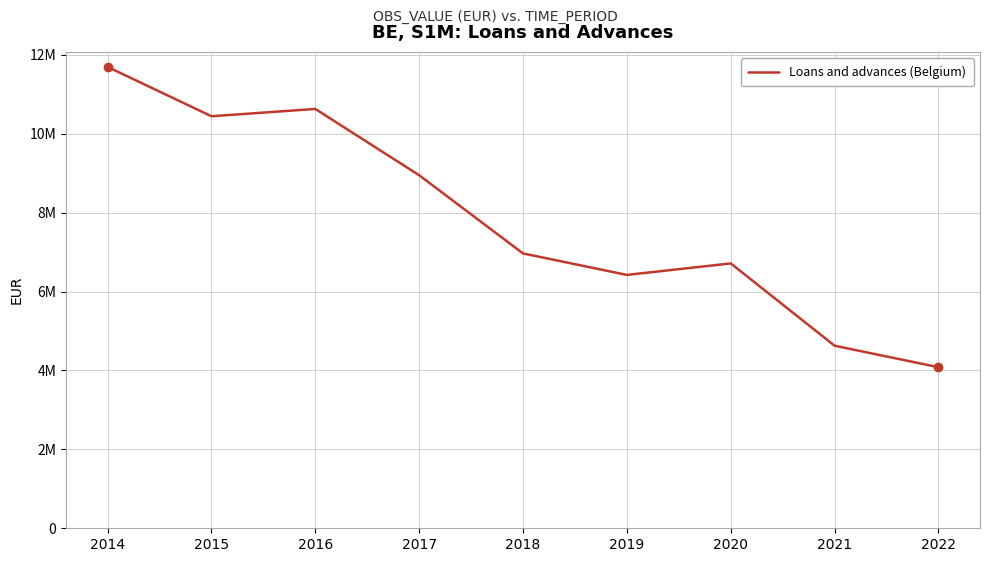

What is the average value?

7836086